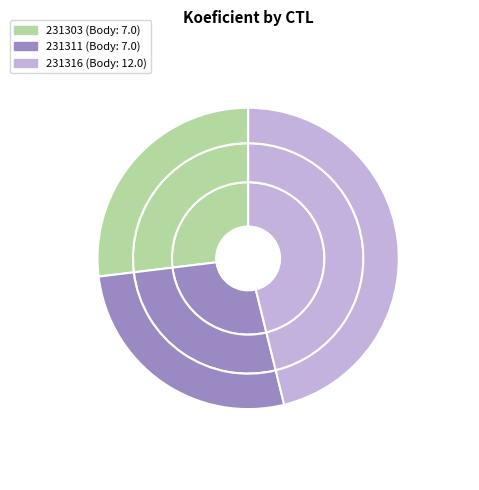

To the nearest percent, what percentage of the pie is 231303?

27%